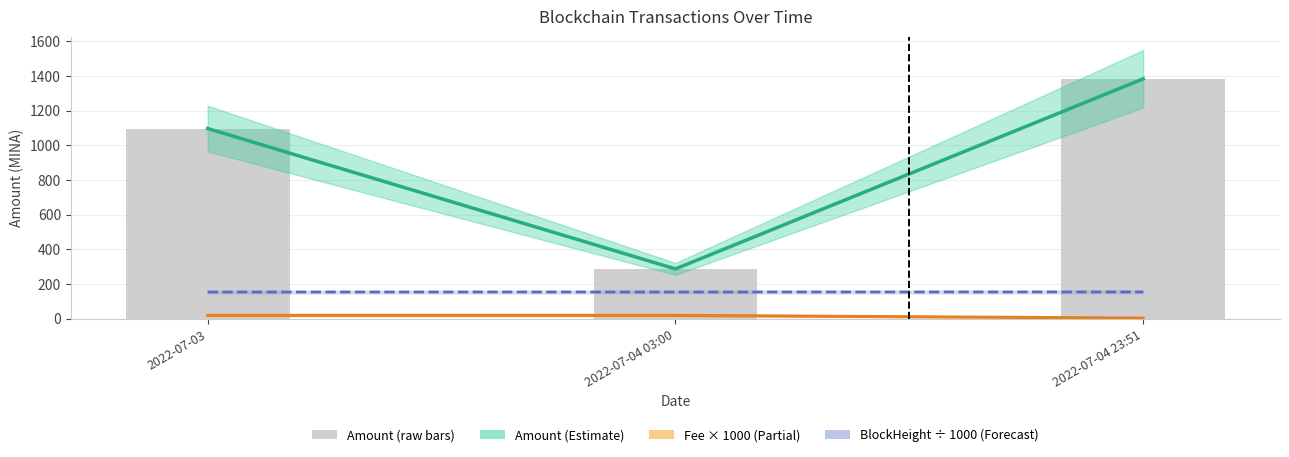

Reading left to right, transcribe all the data shown in this chart.

Amount (line): 2022-07-03=1096.6	2022-07-04 03:00=287.3	2022-07-04 23:51=1382.9
Fee (×1000): 2022-07-03=19.5	2022-07-04 03:00=19.5	2022-07-04 23:51=3.6
BlockHeight (÷1000): 2022-07-03=154.0	2022-07-04 03:00=154.3	2022-07-04 23:51=154.6
Amount (raw): 2022-07-03=1096.6	2022-07-04 03:00=287.3	2022-07-04 23:51=1382.9